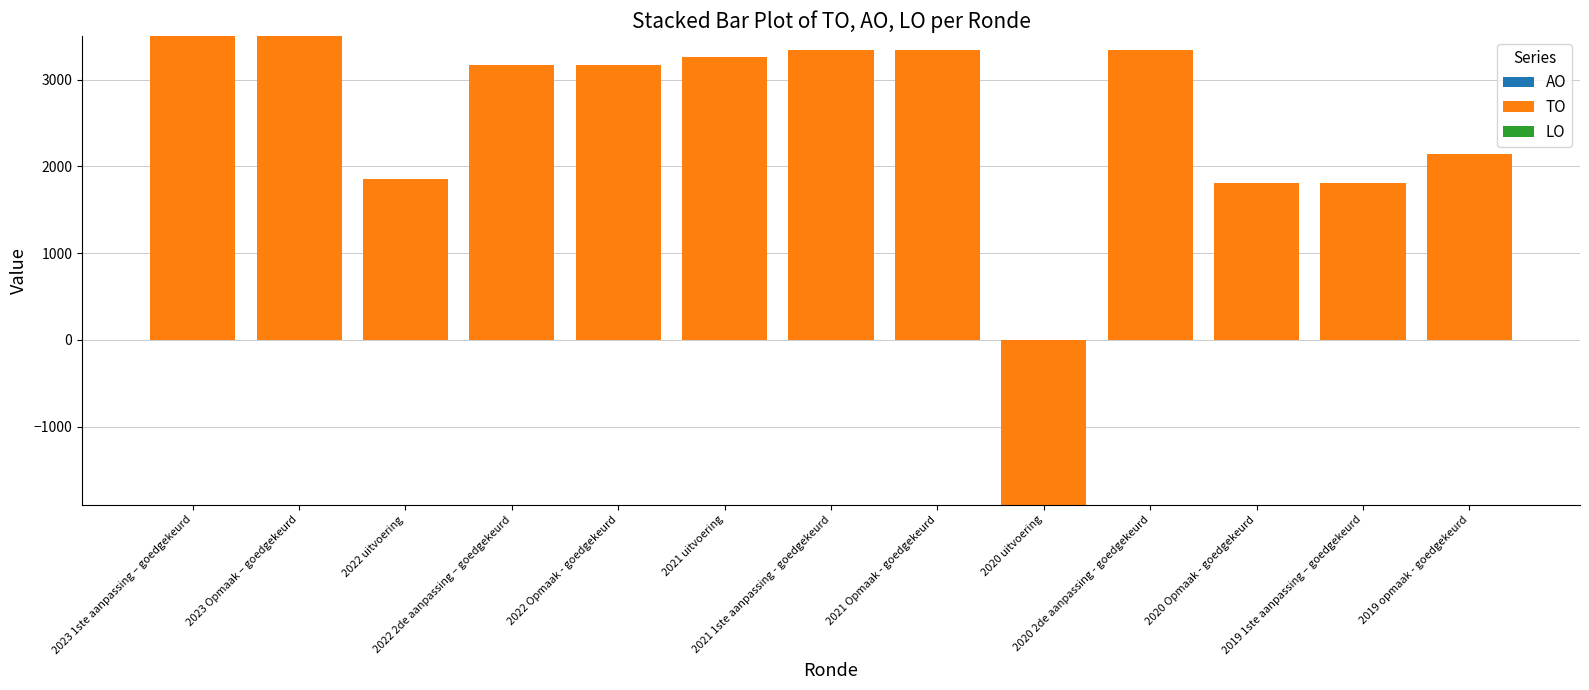

What is the maximum value shown in the chart?

3503